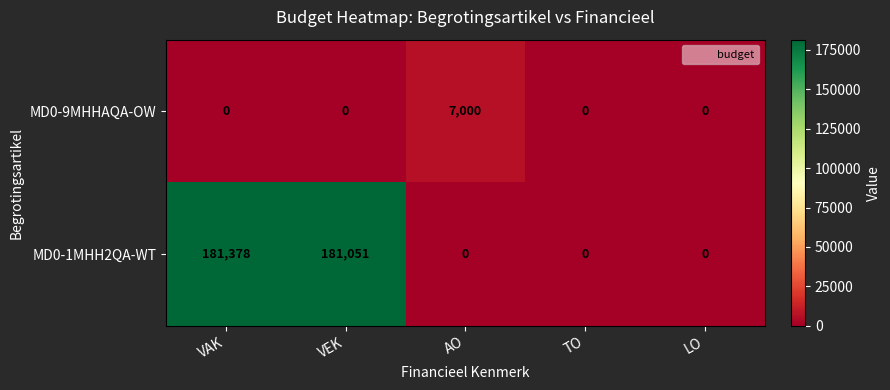

Between VAK and LO, which series saw the biggest shift?

MD0-1MHH2QA-WT